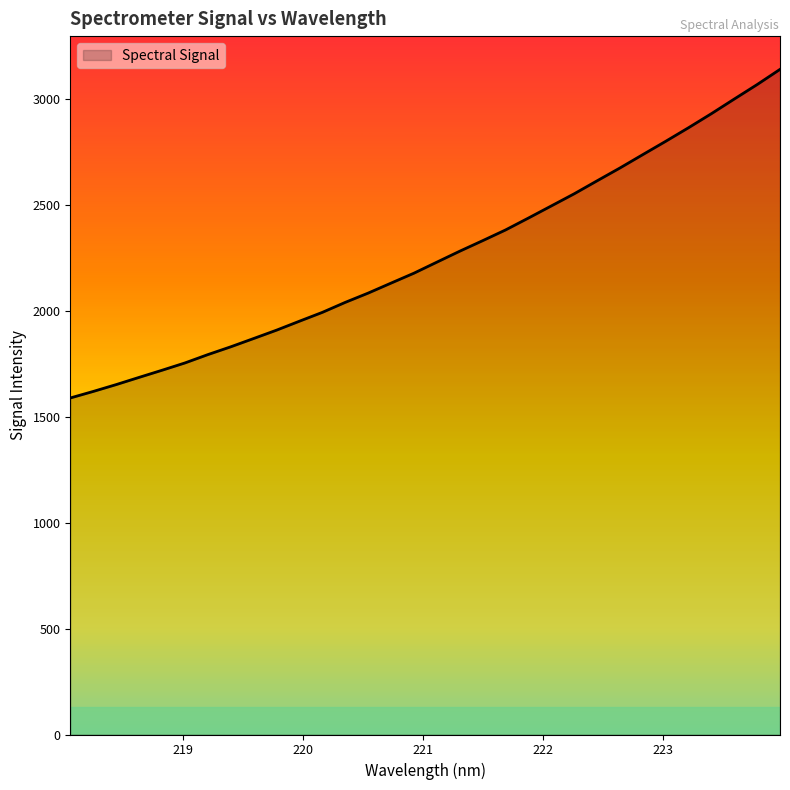

What is the greatest value displayed?

3142.1